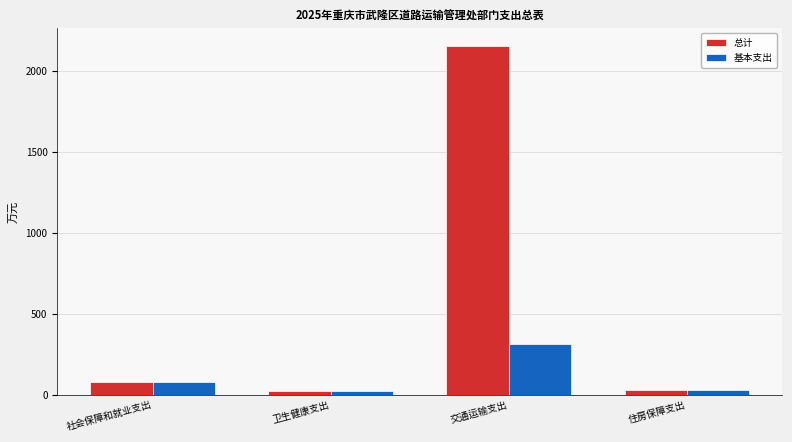

At how many categories does at least one series exceed 694?

1